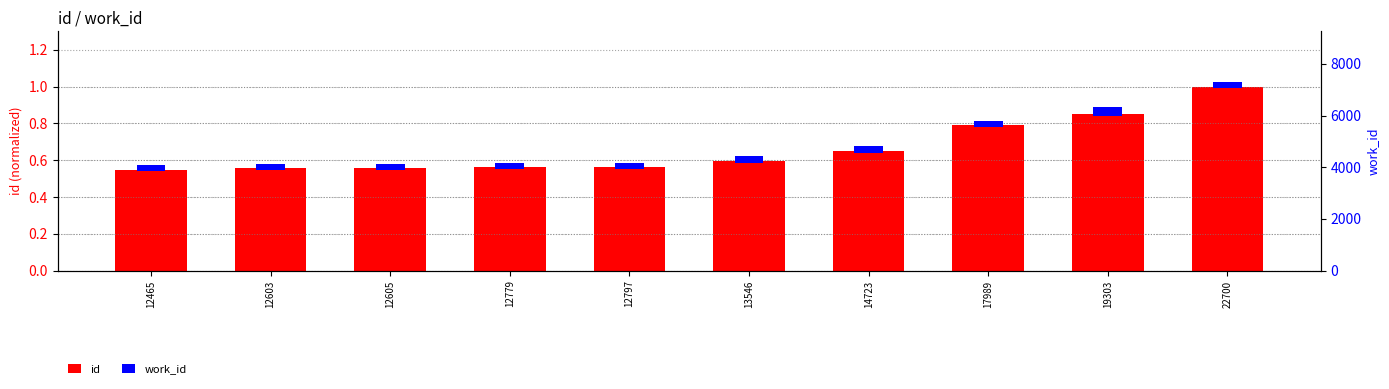

Between 12465 and 13546, which series saw the biggest shift?

id